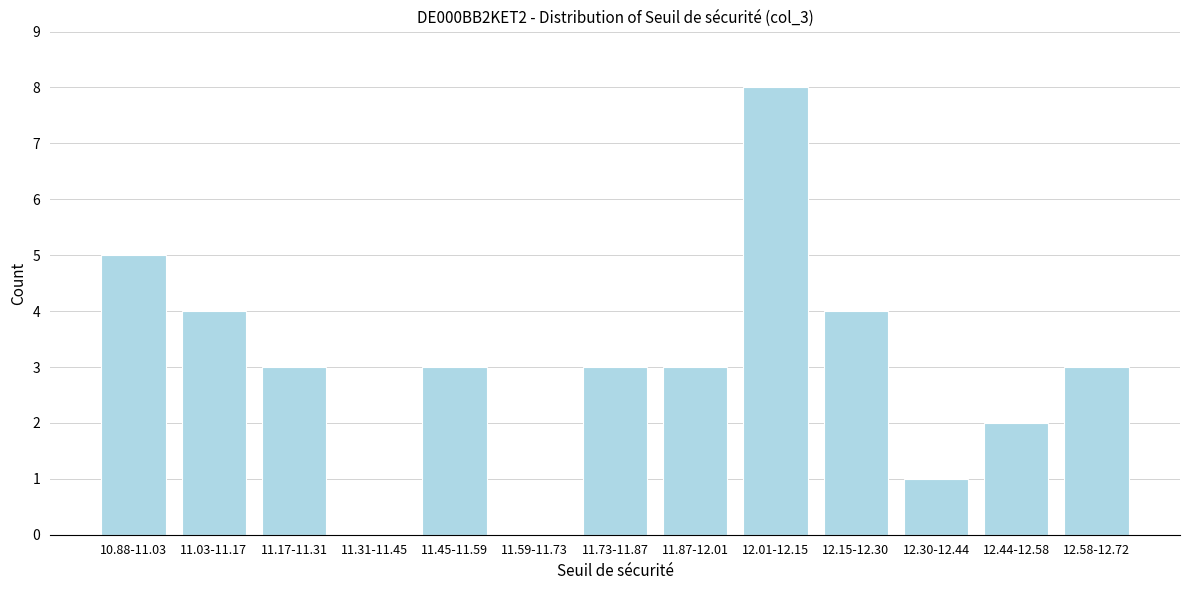

Reading right to left, extract all data points from this chart.

12.58-12.72=3	12.44-12.58=2	12.30-12.44=1	12.15-12.30=4	12.01-12.15=8	11.87-12.01=3	11.73-11.87=3	11.59-11.73=0	11.45-11.59=3	11.31-11.45=0	11.17-11.31=3	11.03-11.17=4	10.88-11.03=5